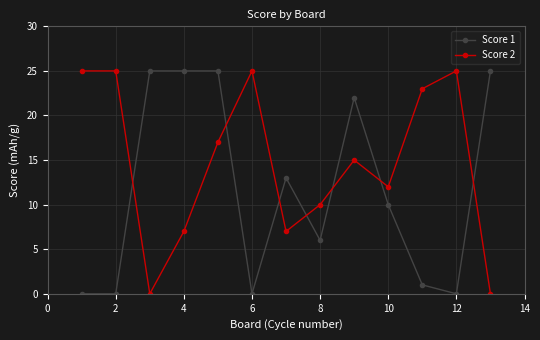

Which series has the largest total across all categories?

Score 2